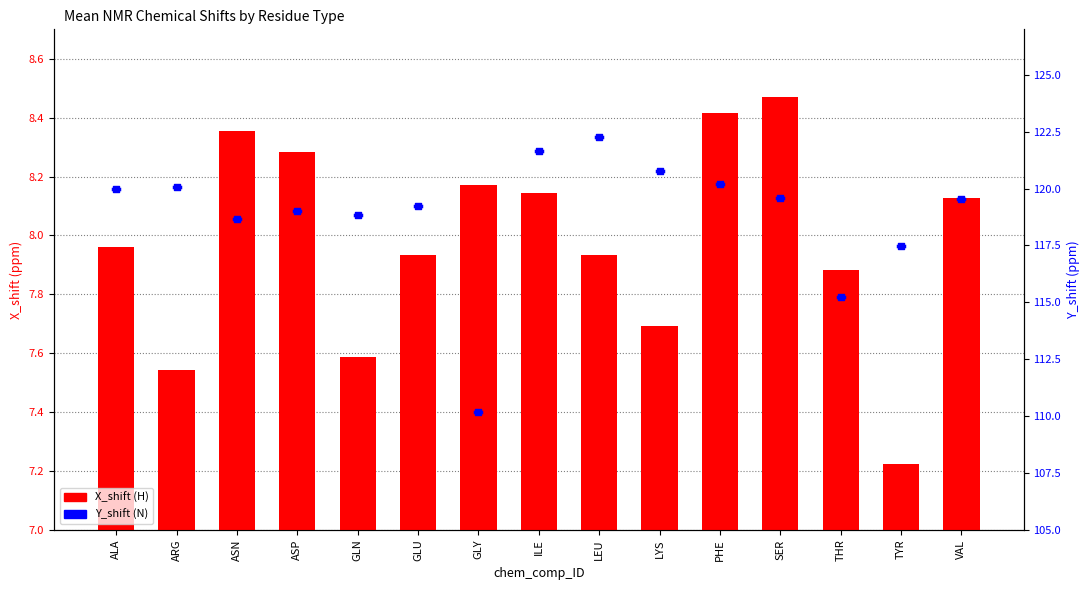

At which category is the sum across all series the highest?

LEU